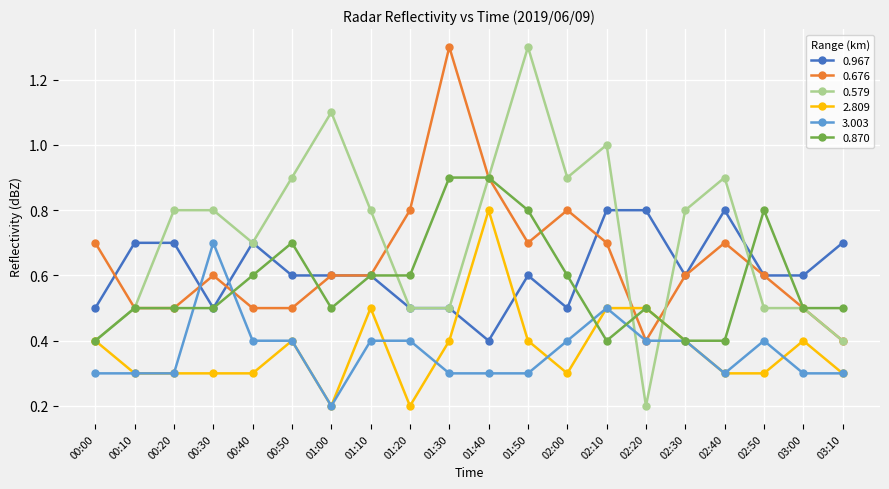

Which series ends up on top after the final intersection of 0.579 and 3.003?

0.579